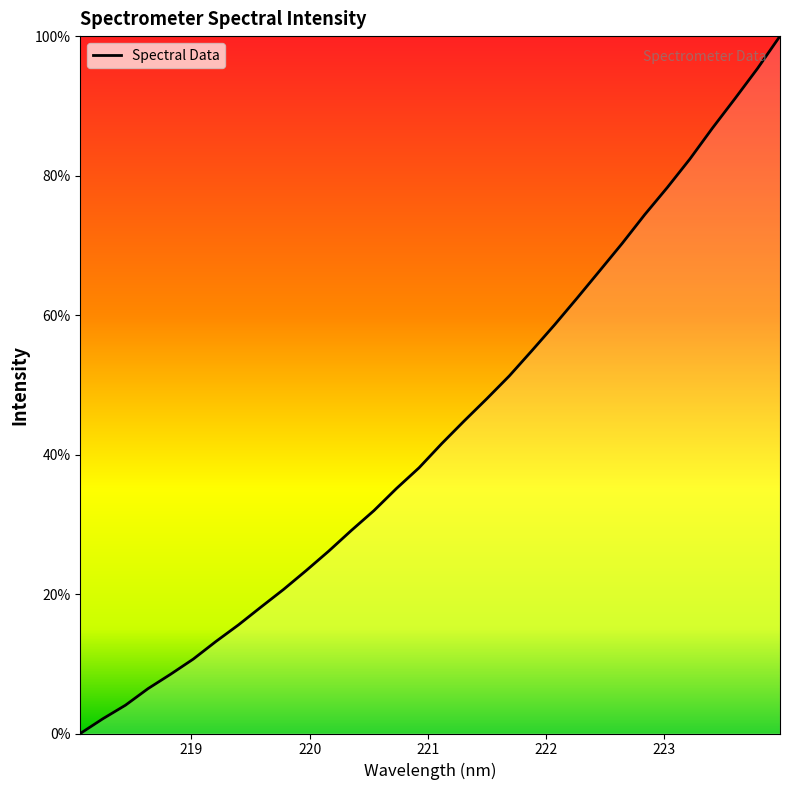

What is the difference between the maximum and minimum values?

100.0